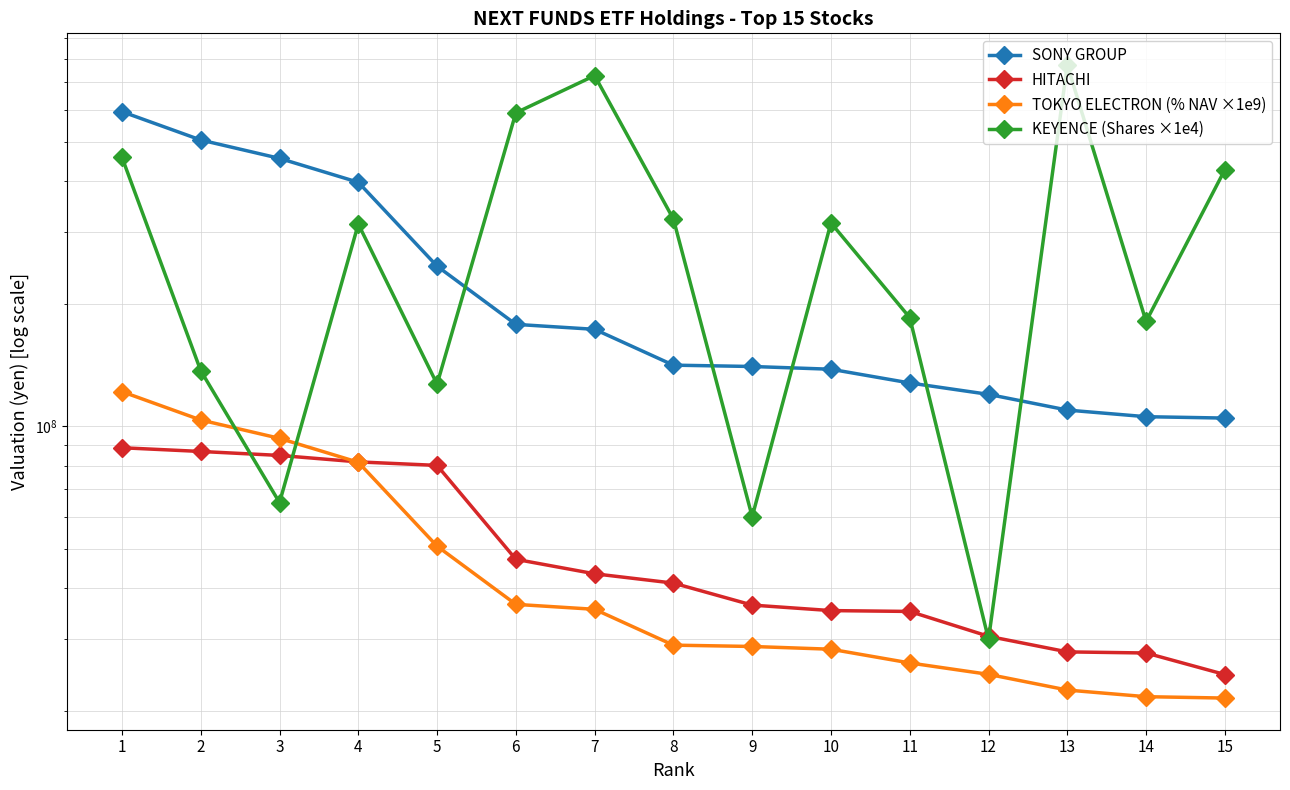

What is the difference between the maximum and minimum values in the KEYENCE (Shares ×1e4) series?

742000000.0